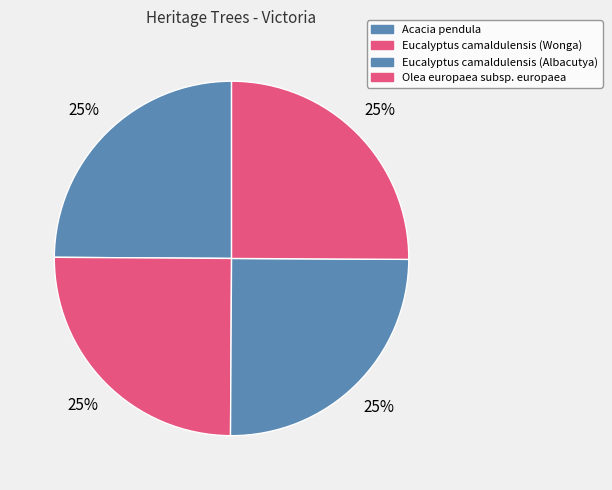

True or false: Olea europaea subsp. europaea accounts for 25% of the total.

True